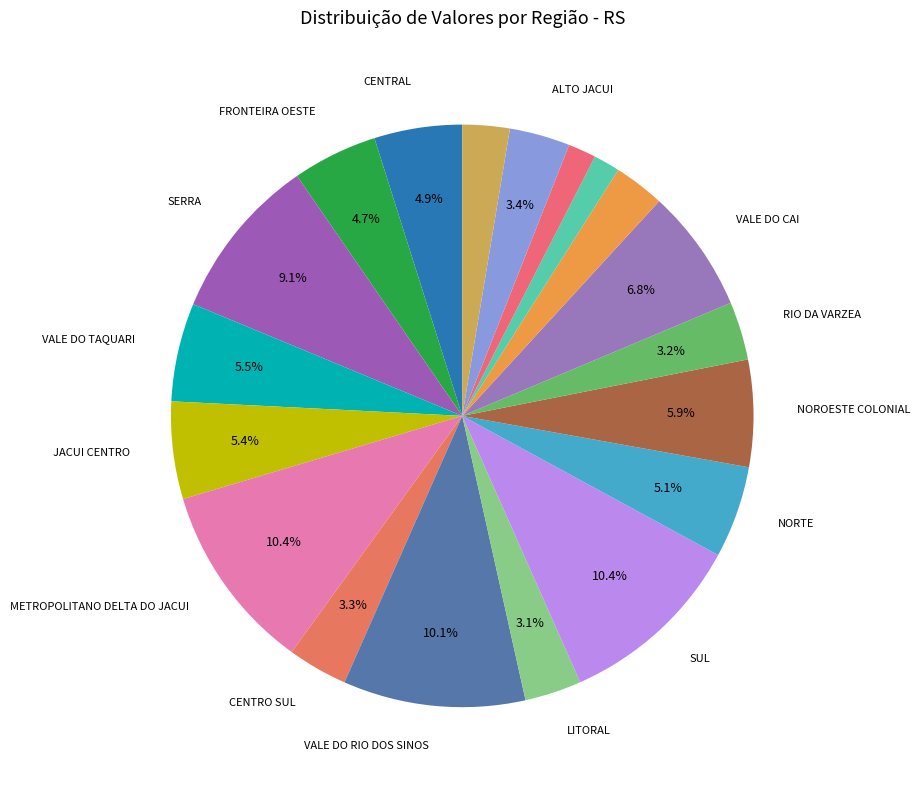

How many segments does this pie chart have?

19